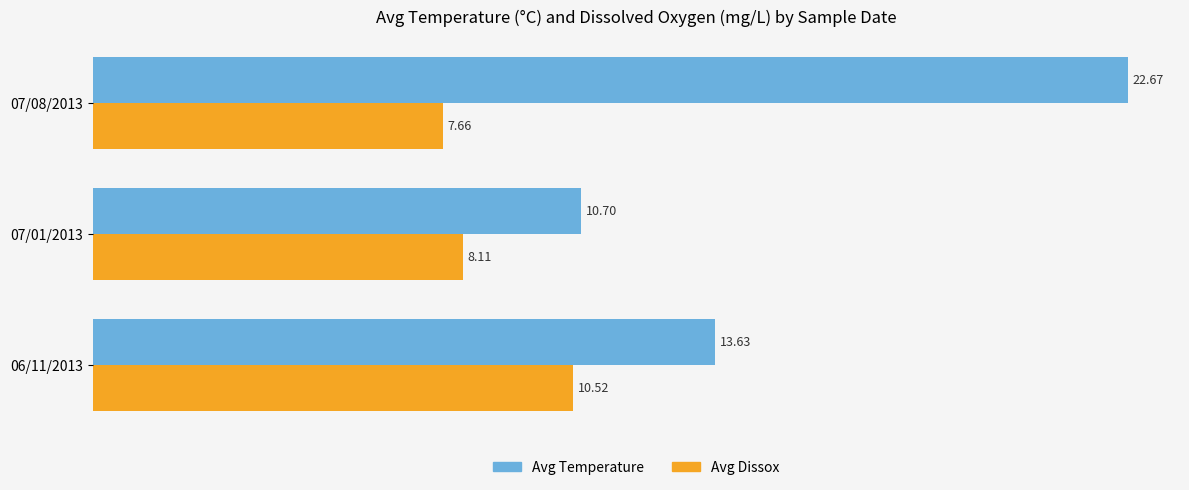

Rank the series by their maximum value, from highest to lowest.

Avg Temperature, Avg Dissox